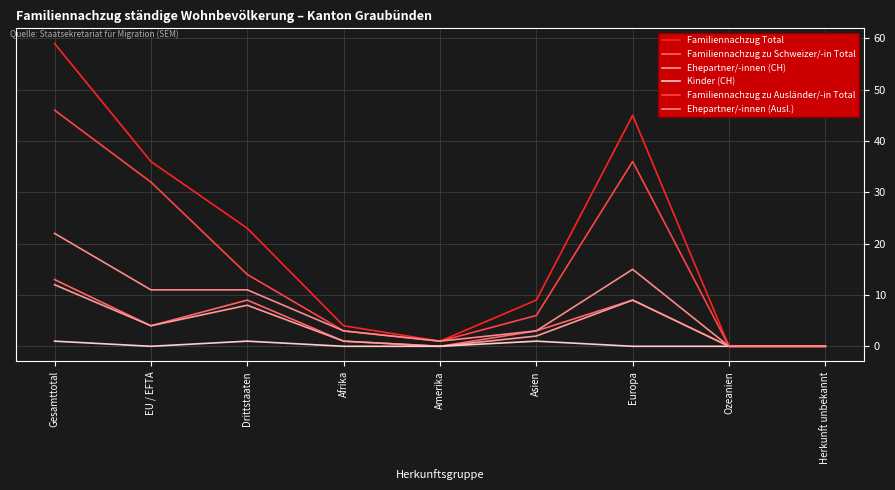

The value of Kinder (CH) at Amerika is 0. True or false?

True